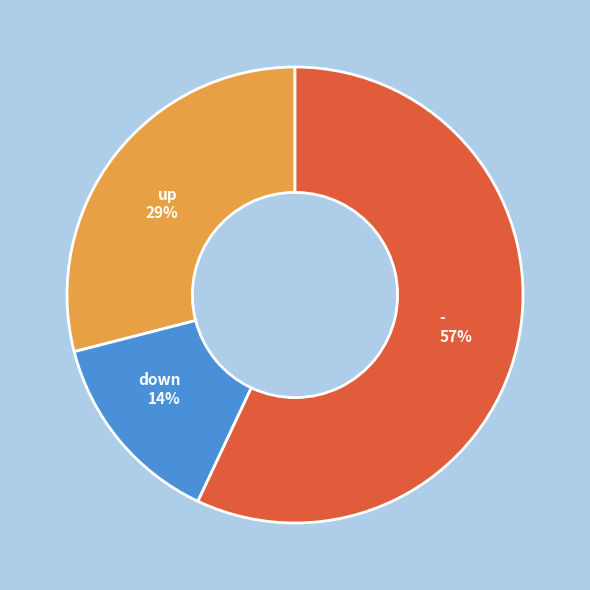

Is there any slice that represents more than half of the pie?

Yes